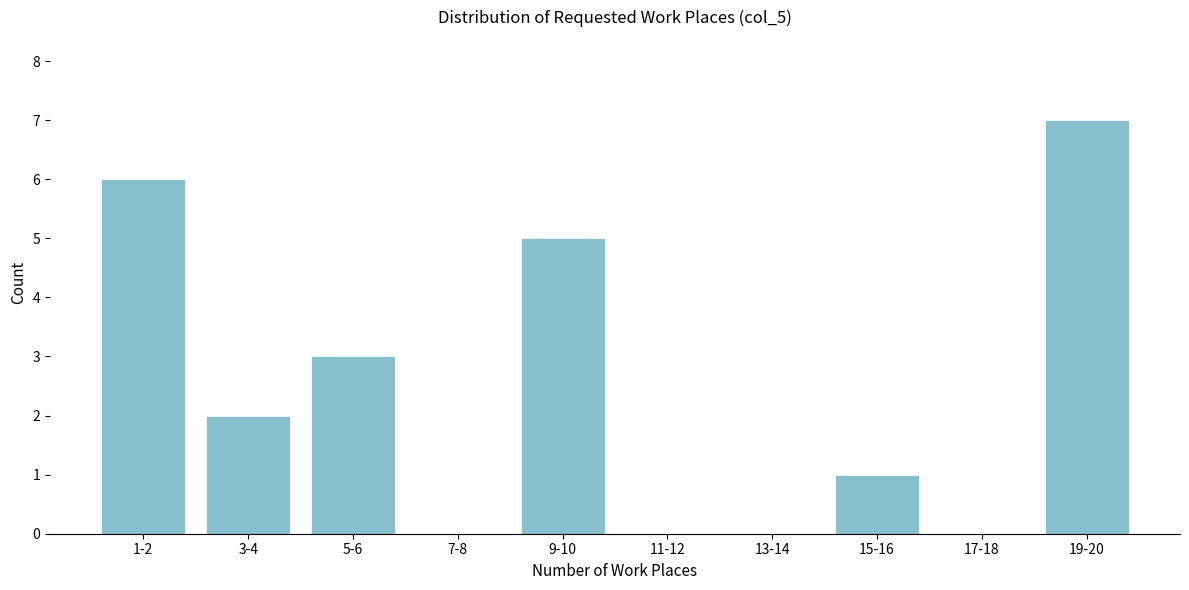

Reading left to right, what are all the values shown in this chart?

1-2=6	3-4=2	5-6=3	7-8=0	9-10=5	11-12=0	13-14=0	15-16=1	17-18=0	19-20=7